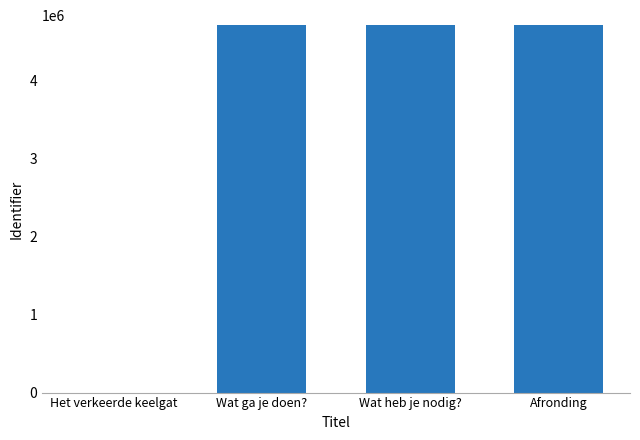

How many categories are shown in the chart?

4